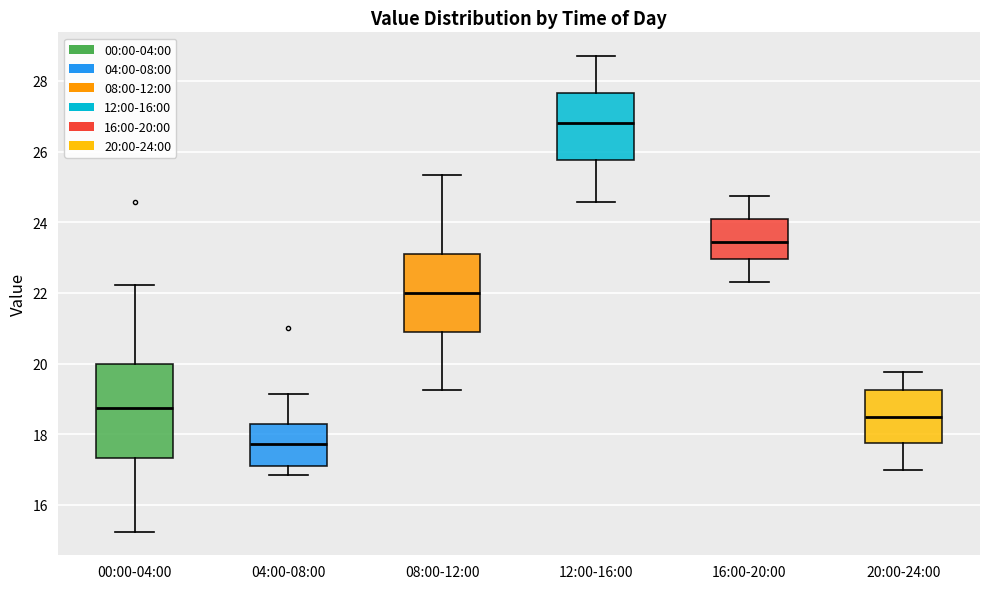

Reading left to right, transcribe this box plot: for each box, give where its median line is, the range the box spans, and where its two whiskers end, as read against the y-axis. The values are not printed on the chart, so give them approximately, as read against the axis.

00:00-04:00: median 18.8, box 17.4 to 20.0, whiskers 15.2 to 22.2
04:00-08:00: median 17.8, box 17.2 to 18.4, whiskers 16.8 to 19.2
08:00-12:00: median 22.0, box 21.0 to 23.2, whiskers 19.2 to 25.4
12:00-16:00: median 26.8, box 25.8 to 27.6, whiskers 24.6 to 28.8
16:00-20:00: median 23.4, box 23.0 to 24.2, whiskers 22.4 to 24.8
20:00-24:00: median 18.6, box 17.8 to 19.2, whiskers 17.0 to 19.8